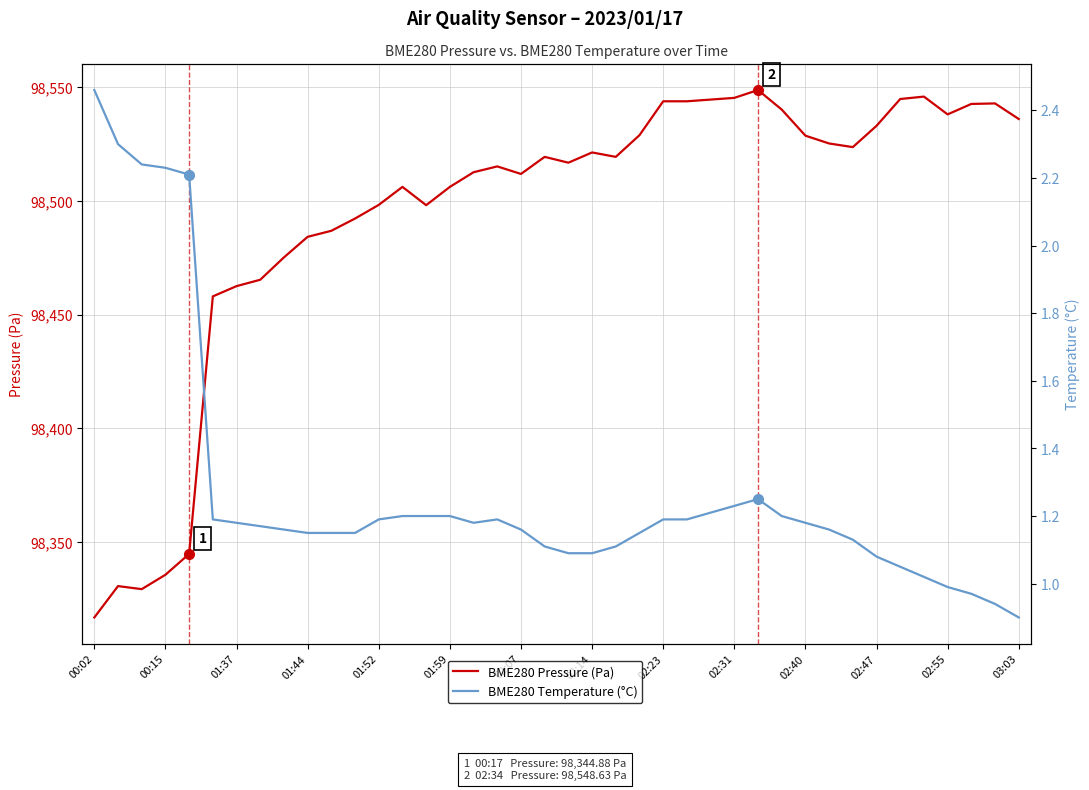

True or false: BME280 Pressure (Pa) and BME280 Temperature (°C) cross at least once.

False